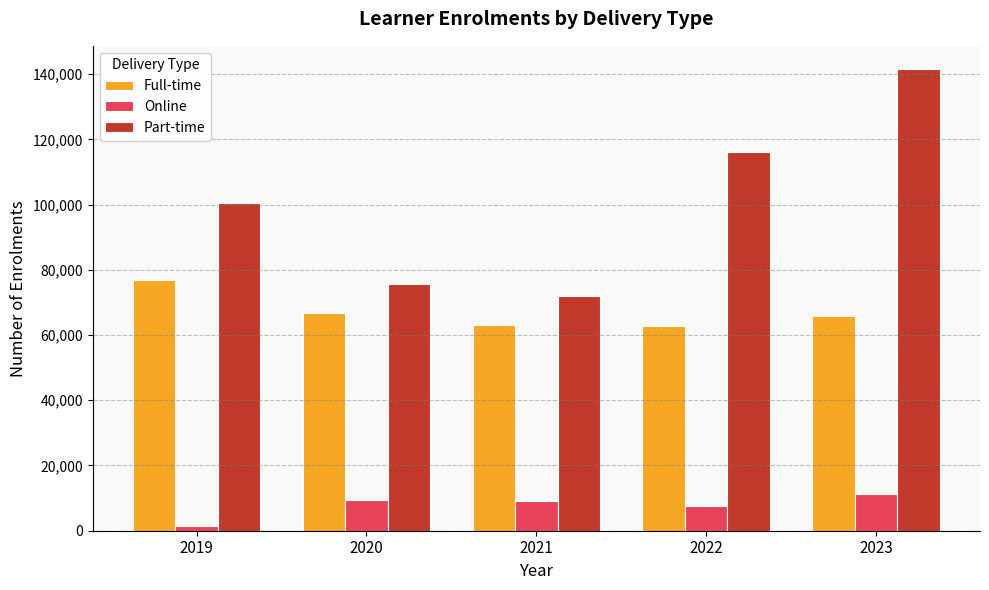

How many bars are there in total?

15